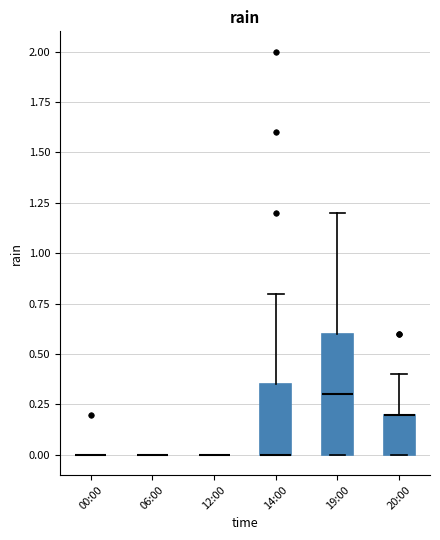

Reading left to right, read every box against the y-axis: the position of its median line, the range the box covers, and the ends of its whiskers. The values are not printed on the chart, so give them approximately, as read against the axis.

00:00: box collapsed to a line at 0.00, whiskers 0.00 to 0.00
06:00: box collapsed to a line at 0.00, whiskers 0.00 to 0.00
12:00: box collapsed to a line at 0.00, whiskers 0.00 to 0.00
14:00: median 0.00 (drawn on the box's lower edge), box 0.00 to 0.35, whiskers 0.00 to 0.80
19:00: median 0.30, box 0.00 to 0.60, whiskers 0.00 to 1.20
20:00: median 0.20 (drawn on the box's upper edge), box 0.00 to 0.20, whiskers 0.00 to 0.40